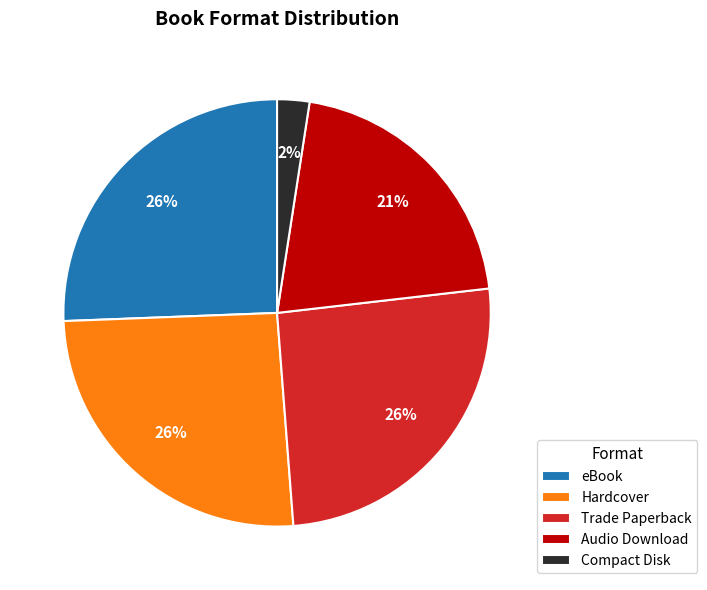

Is there a majority slice in this chart?

No